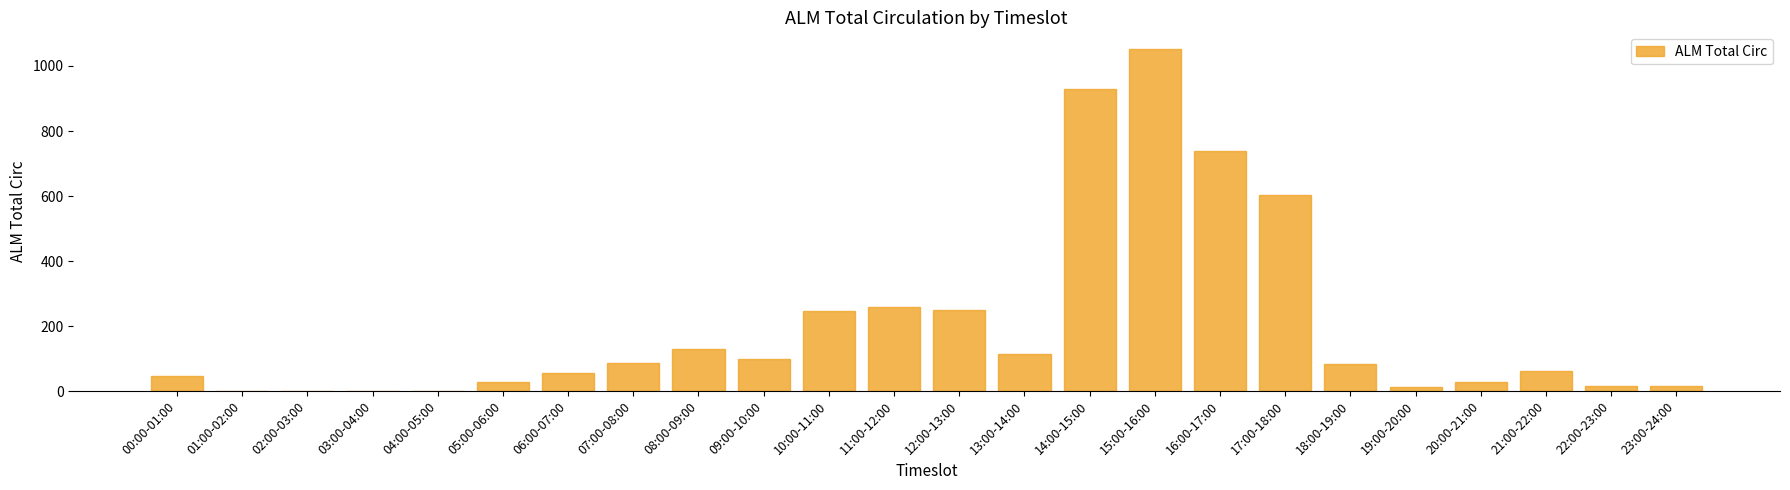

Which has a higher value, 17:00-18:00 or 14:00-15:00?

14:00-15:00